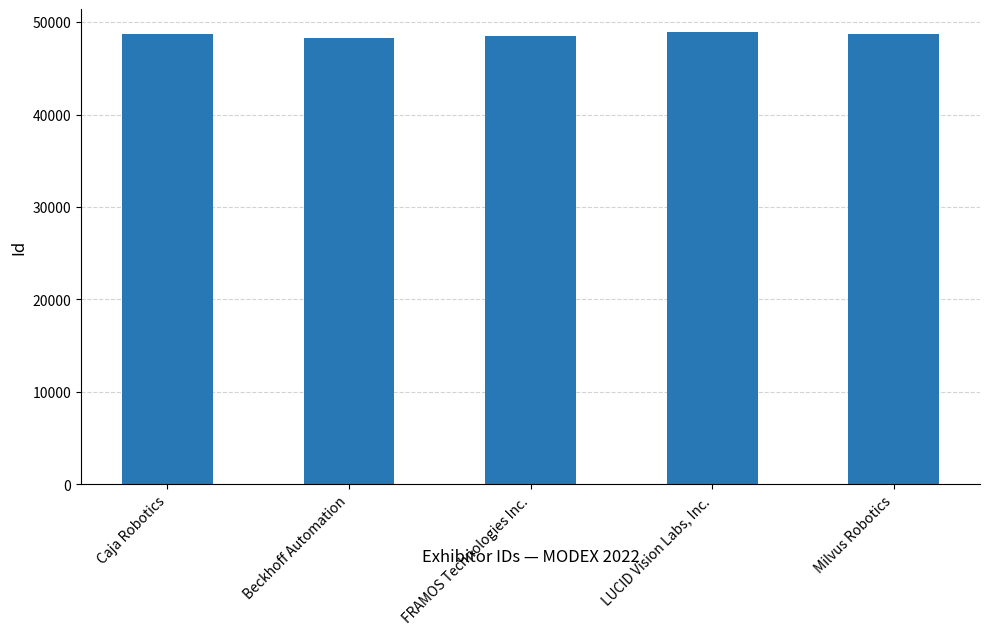

What is the maximum value shown in the chart?

48937